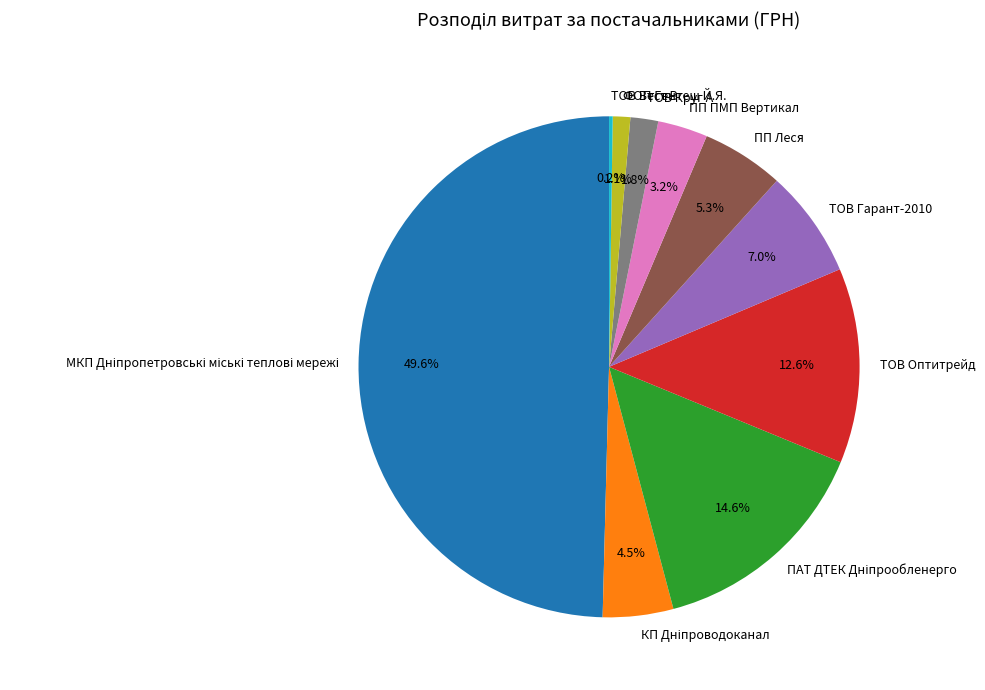

Is ПП ПМП Вертикал the majority of the pie?

No